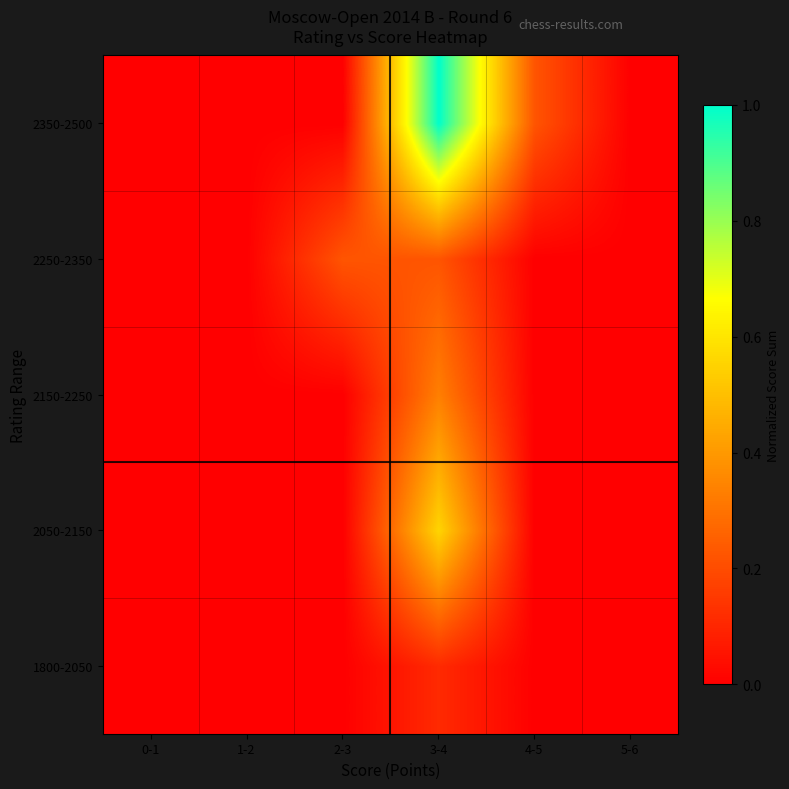

Reading left to right, what are all the values shown in this chart?

1800-2050: 0-1=0.0	1-2=0.0	2-3=0.0	3-4=0.1	4-5=0.0	5-6=0.0
2050-2150: 0-1=0.0	1-2=0.0	2-3=0.0	3-4=0.6	4-5=0.0	5-6=0.0
2150-2250: 0-1=0.0	1-2=0.0	2-3=0.0	3-4=0.3	4-5=0.0	5-6=0.0
2250-2350: 0-1=0.0	1-2=0.0	2-3=0.2	3-4=0.2	4-5=0.0	5-6=0.0
2350-2500: 0-1=0.0	1-2=0.0	2-3=0.0	3-4=1.0	4-5=0.2	5-6=0.0